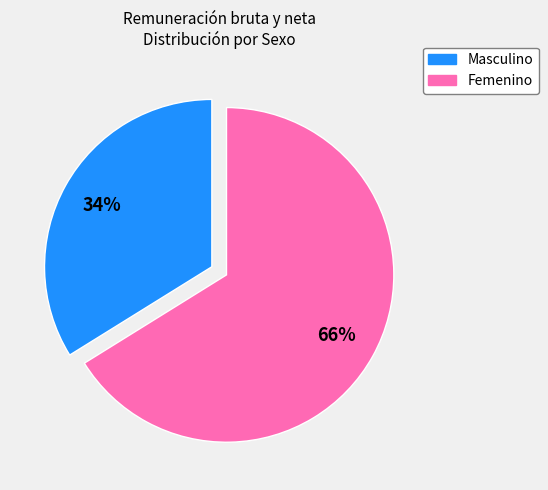

To the nearest percent, what is the difference between the Masculino and Femenino slice percentages?

32%